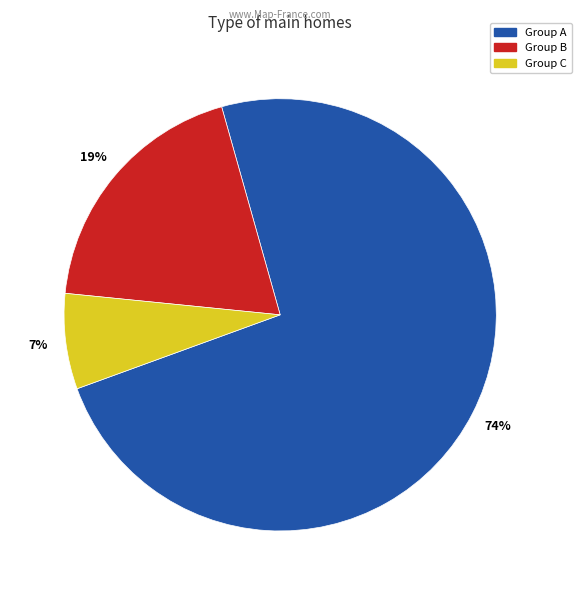

Is there a majority slice in this chart?

Yes